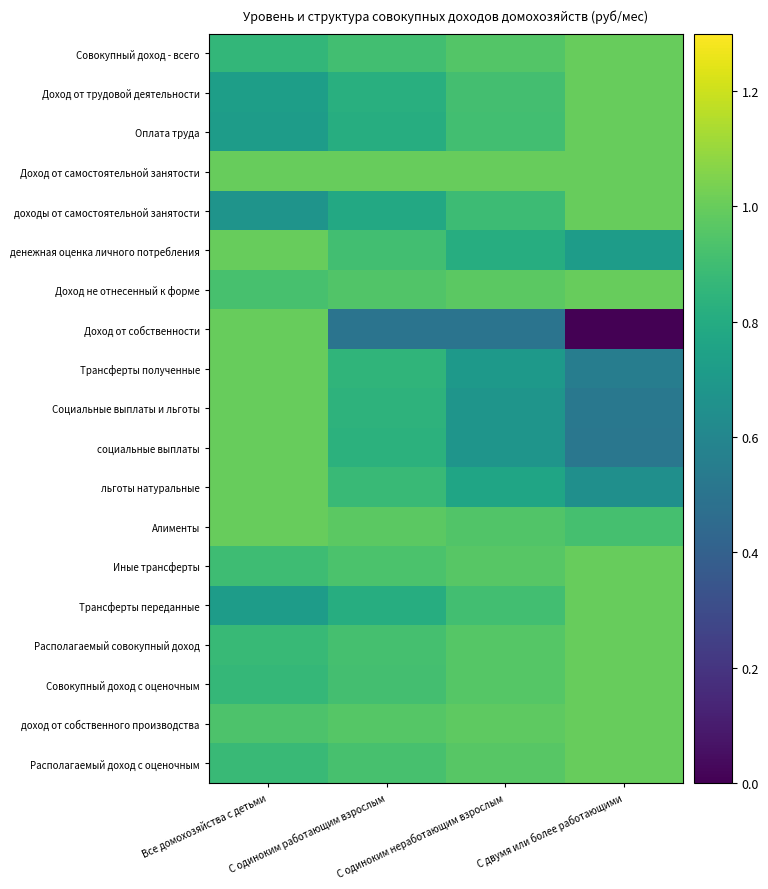

What is the total value across all series at С одиноким работающим взрослым?

16.5